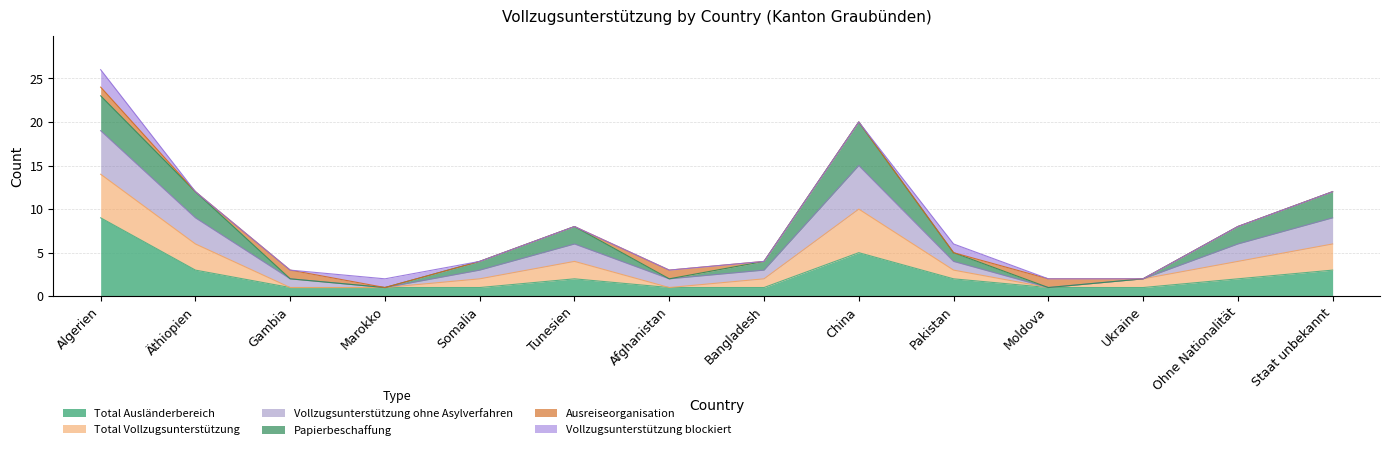

At which category does Total Vollzugsunterstützung reach its first local peak?

Tunesien